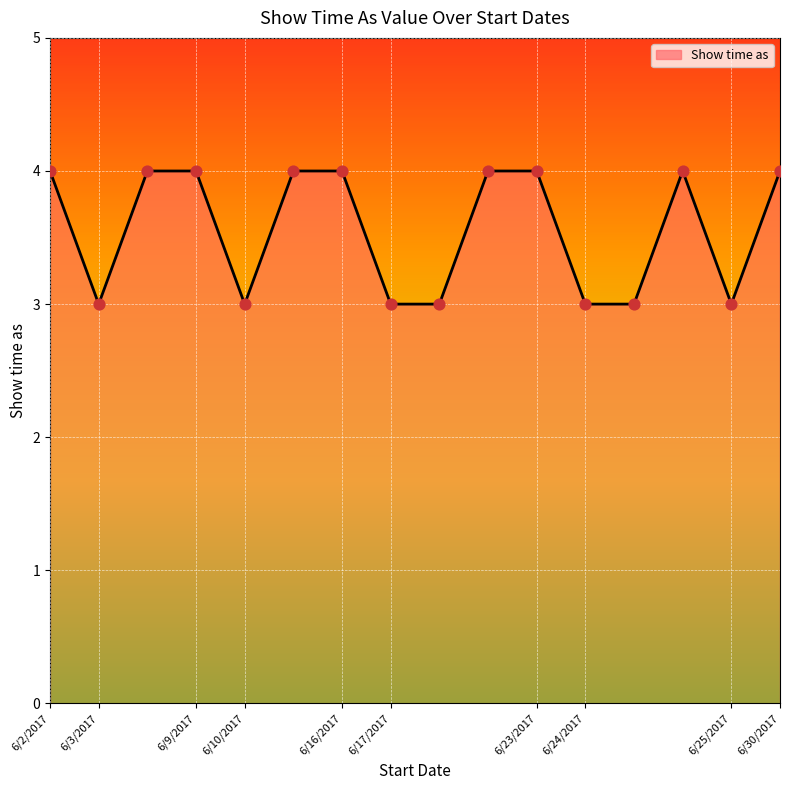

What is the smallest value displayed?

3